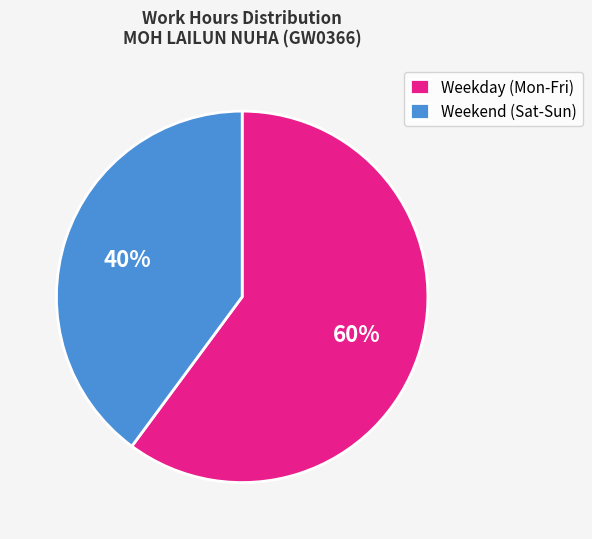

To the nearest percent, what portion does Weekend (Sat-Sun) represent?

40%